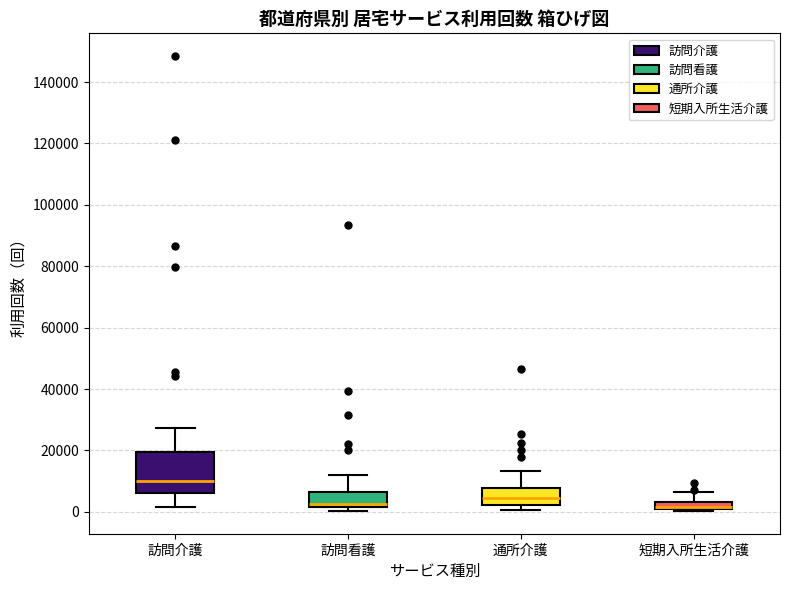

Comparing the boxes themselves (not the whiskers), which one is the tallest?

訪問介護